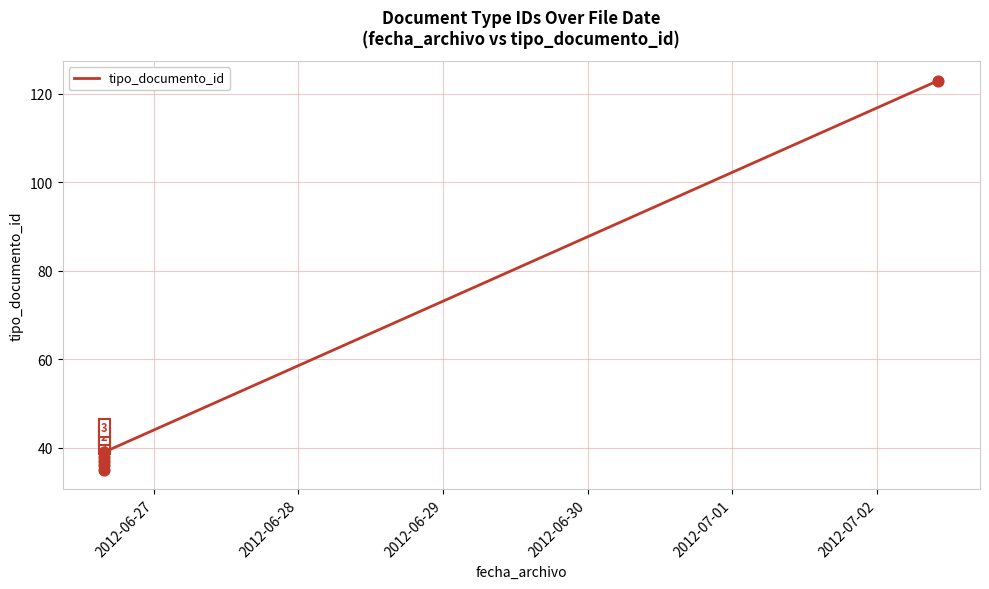

What is the ratio of the value at 2012-06-27 to the value at 2012-07-02?

0.3